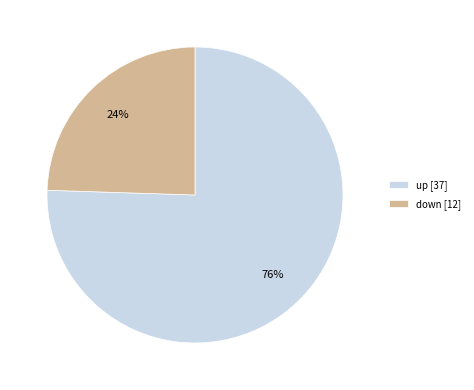

What is the ratio of the value at down [12] to the value at up [37]?

0.3